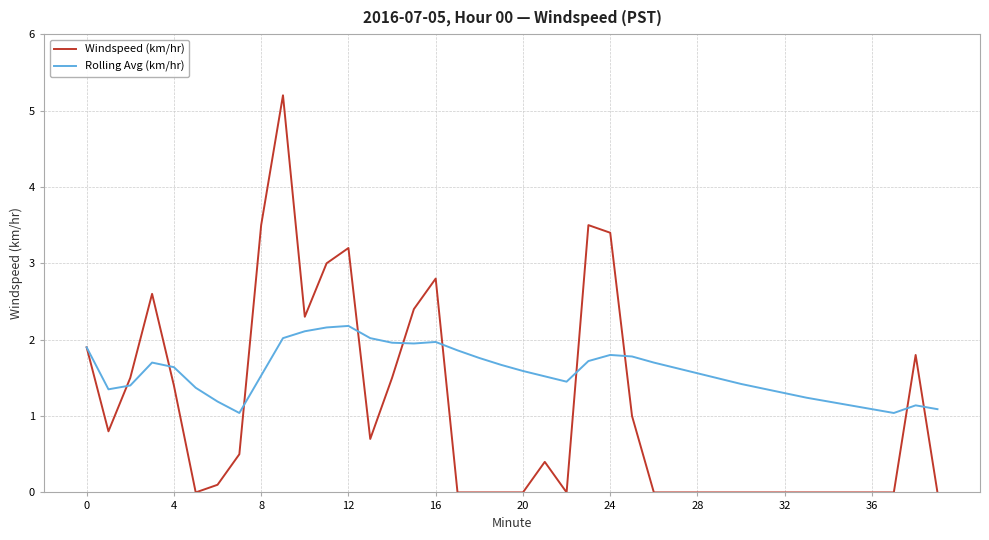

True or false: Rolling Avg (km/hr) and Windspeed (km/hr) cross at least once.

True